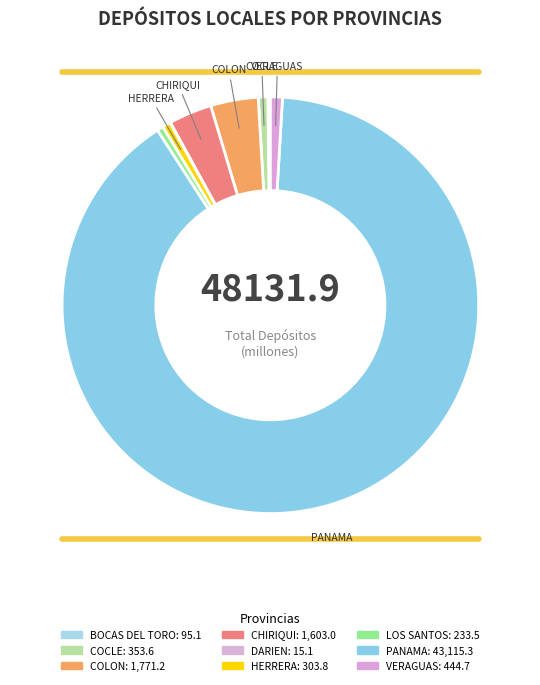

To the nearest percent, what is the difference between the COLON and BOCAS DEL TORO slice percentages?

3%